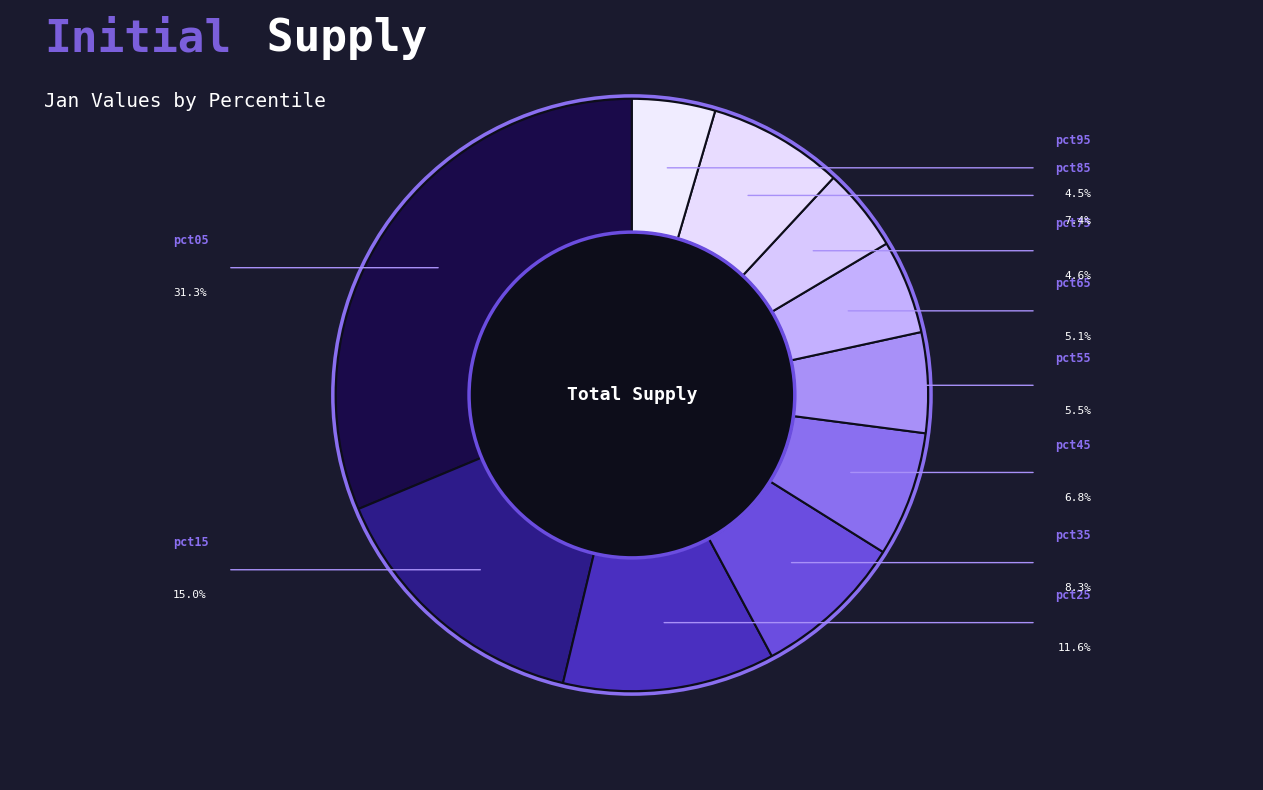

Combined, do pct75 and pct35 account for over 50%?

No